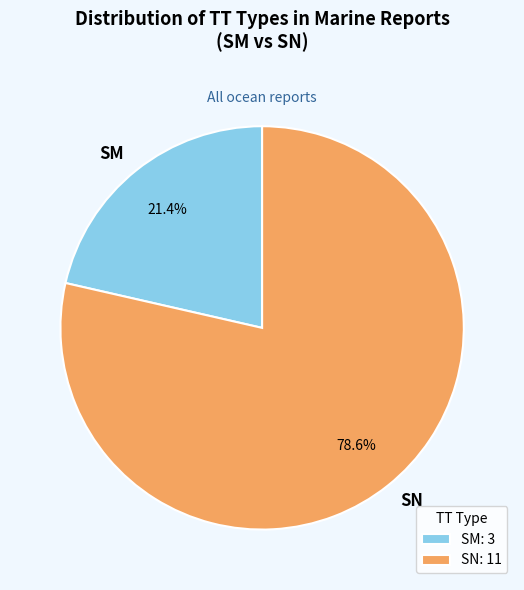

How many slices are in this pie chart?

2